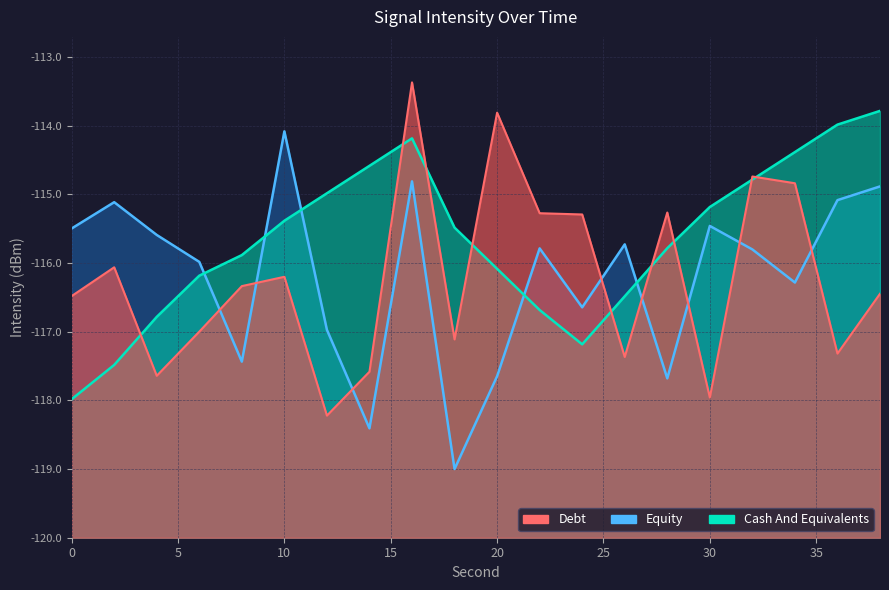

True or false: Cash And Equivalents has more than 1 interior local peaks.

False